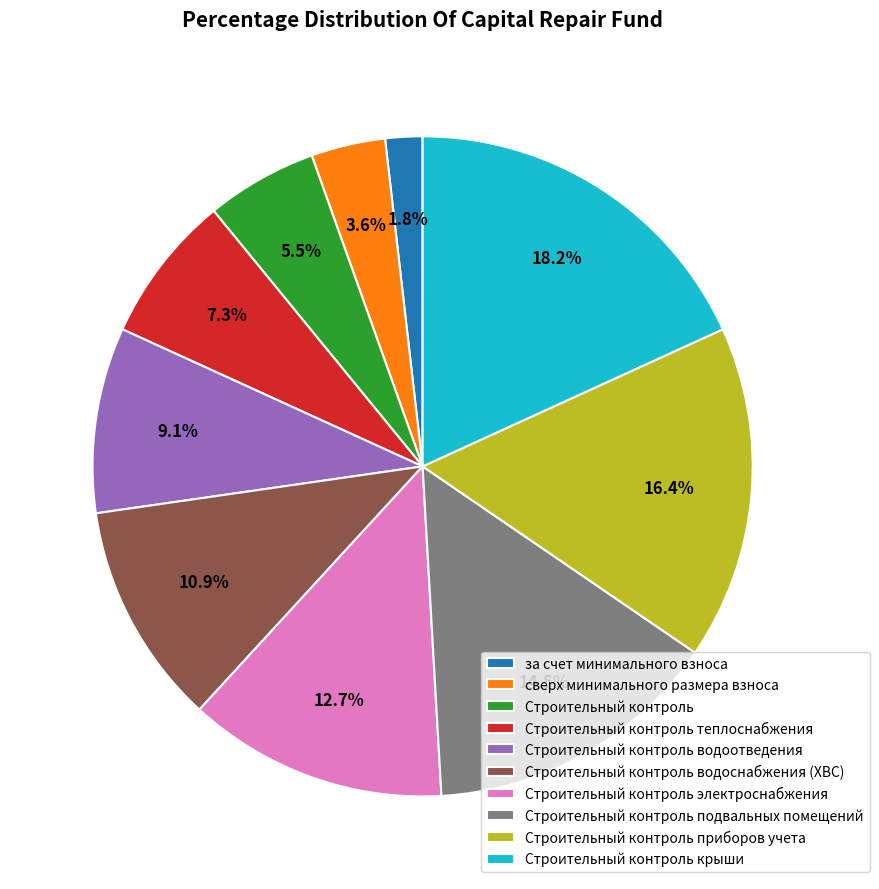

The Строительный контроль приборов учета slice represents 3% of the pie. True or false?

False